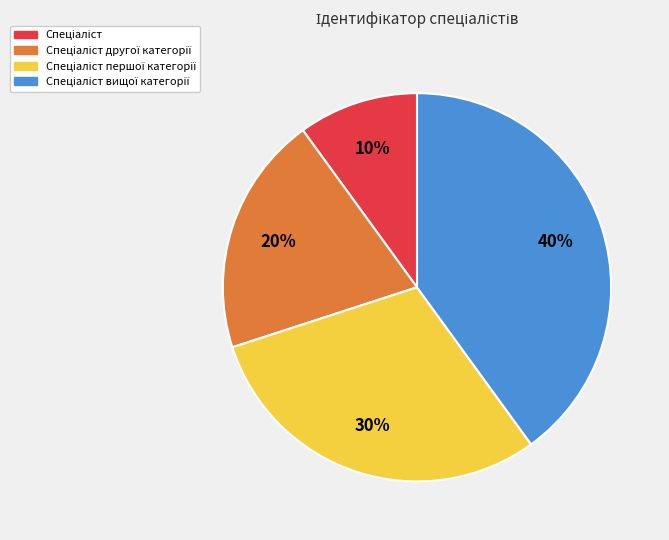

To the nearest percent, what is the average slice percentage?

25%